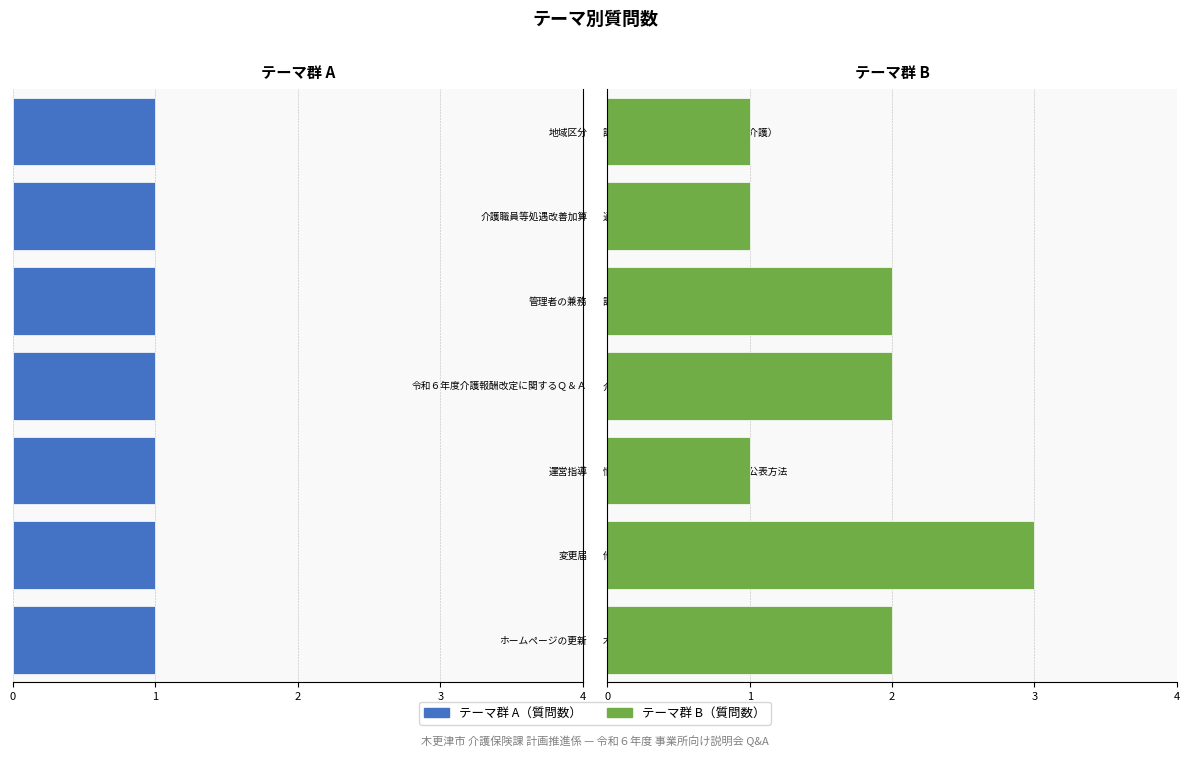

Which series has the largest total across all categories?

右側テーマ群